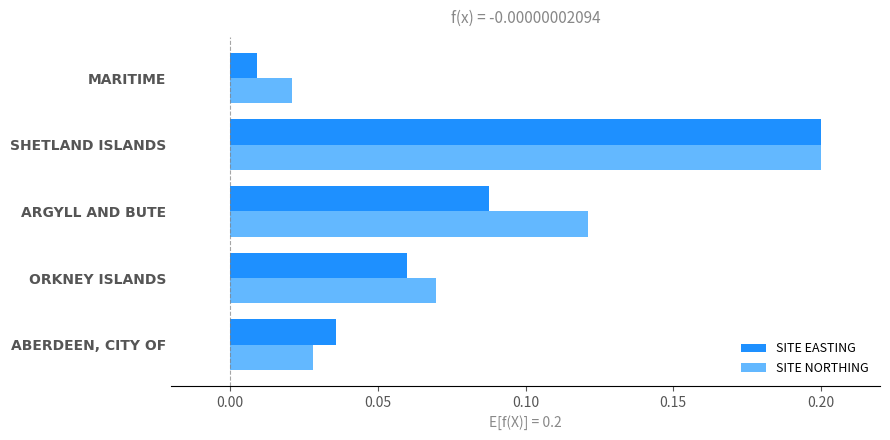

Count the SITE NORTHING values in the range 0 to 1.

5